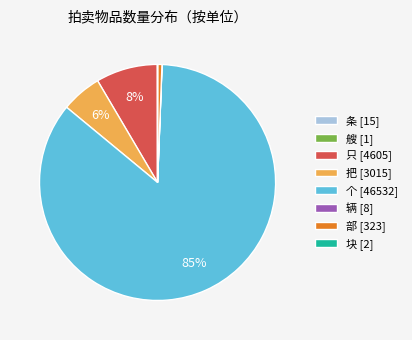

Which category has the biggest portion of the pie?

个 [46532]